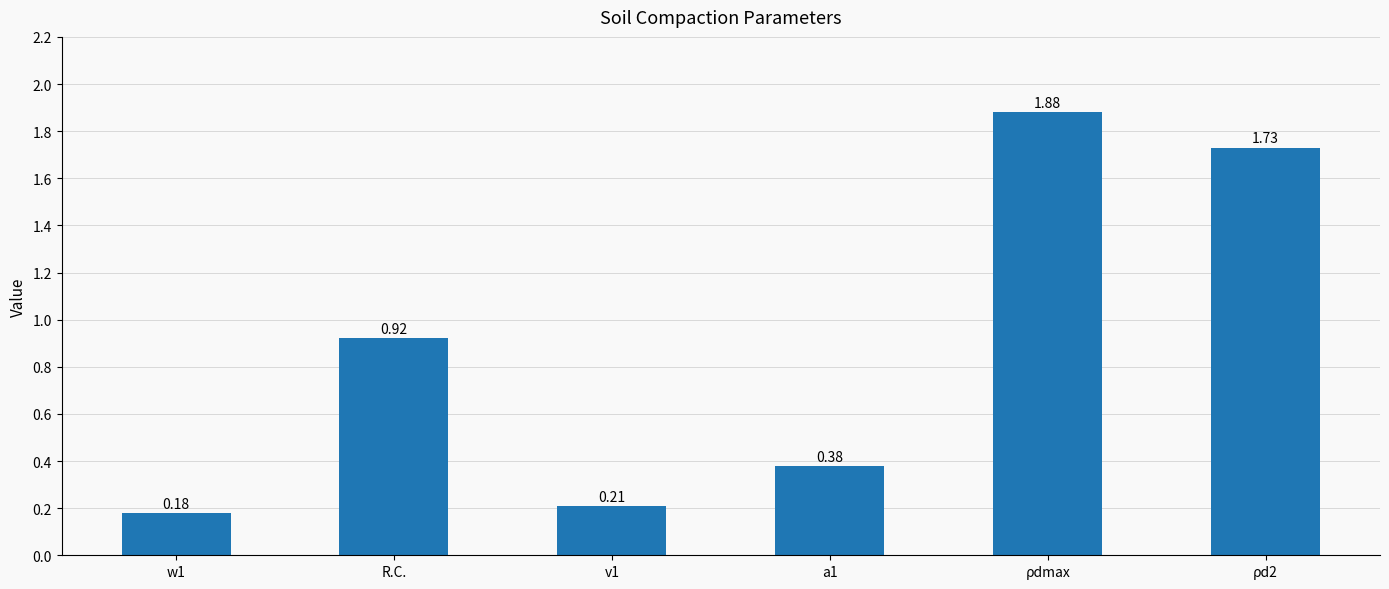

At which category does the chart reach its peak across all series?

ρdmax